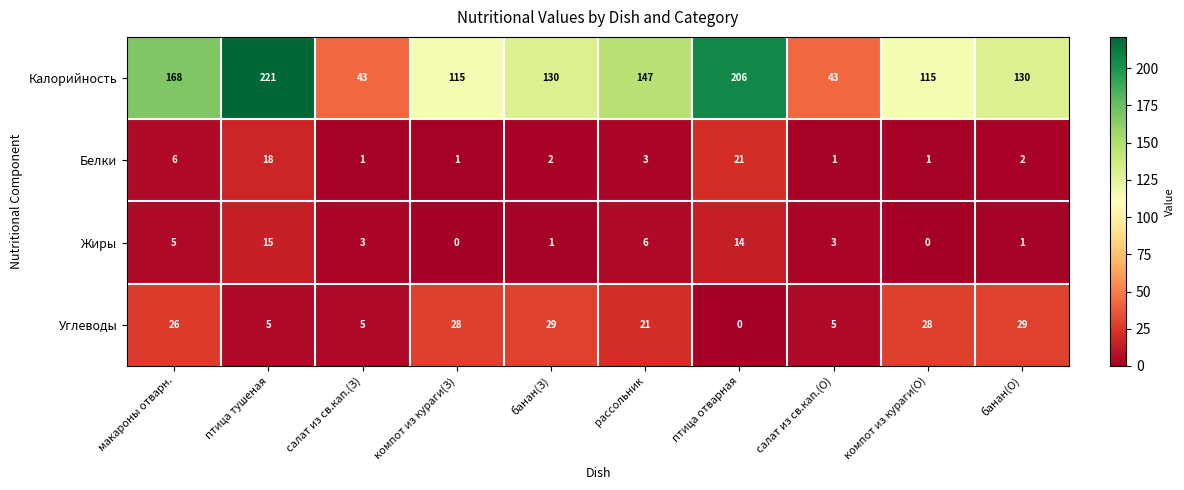

The value of Углеводы at банан(З) is 42. True or false?

False